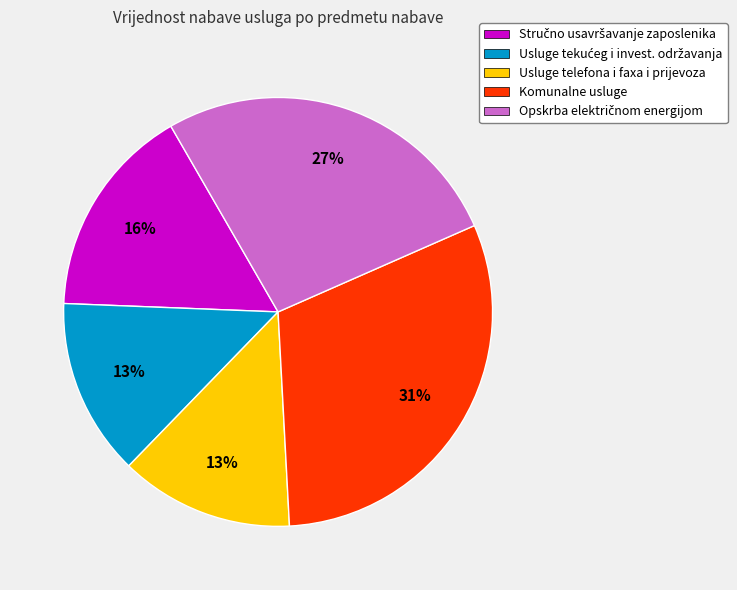

To the nearest percent, what portion does Komunalne usluge represent?

31%